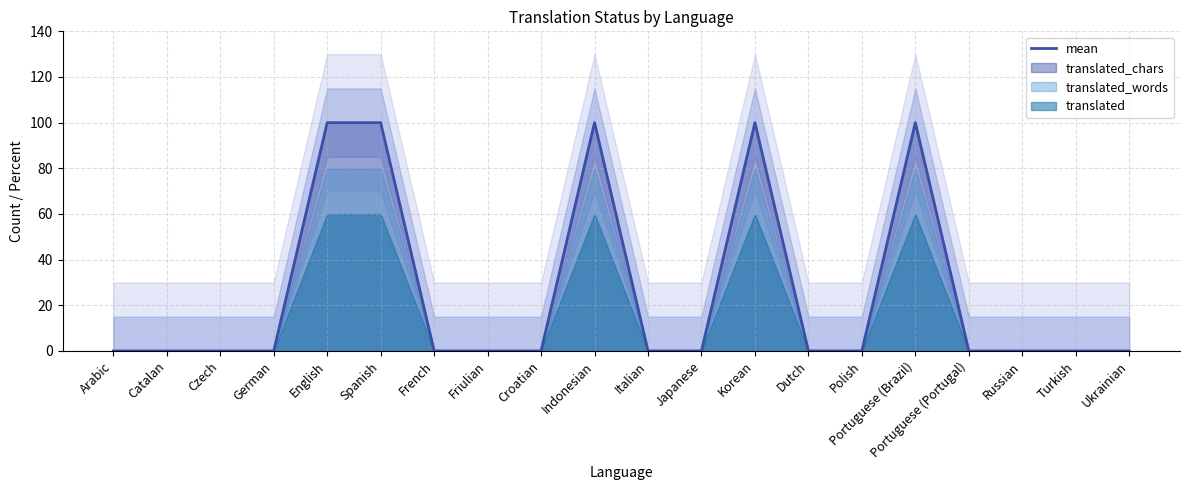

Reading right to left, what are all the values shown in this chart?

0	0	0	0	100	0	0	100	0	0	100	0	0	0	100	100	0	0	0	0